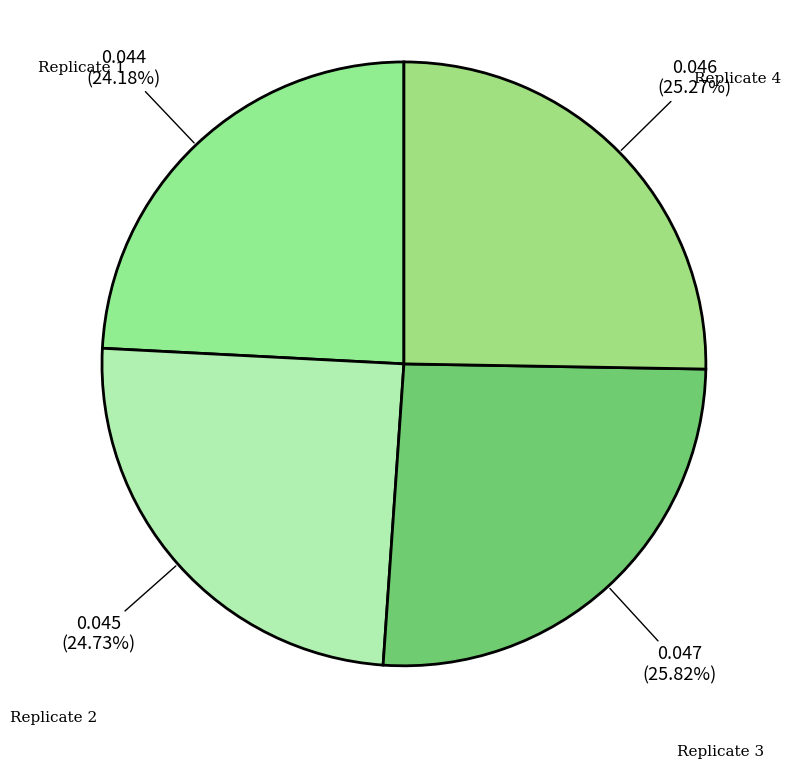

Count the number of slices in the pie.

4